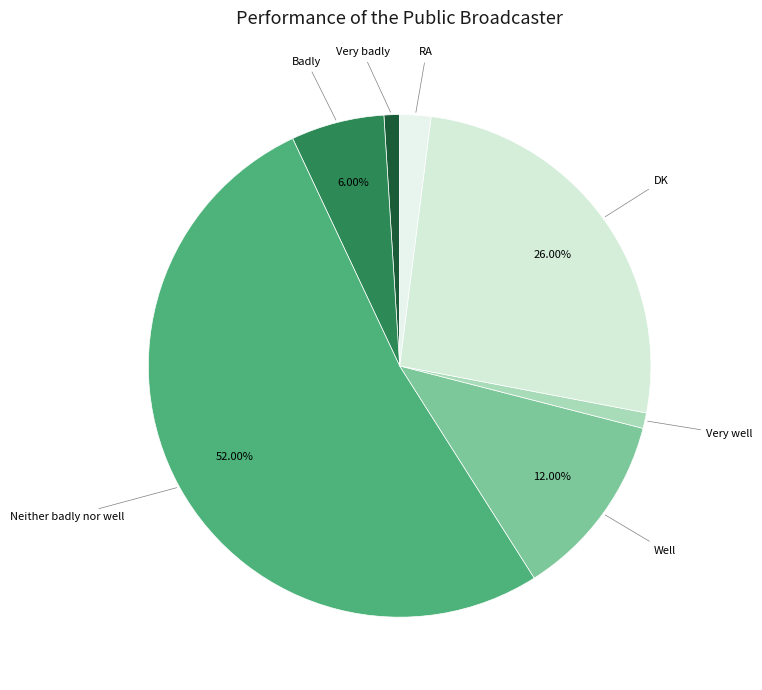

To the nearest percent, what is the combined percentage of Badly and Neither badly nor well?

58%